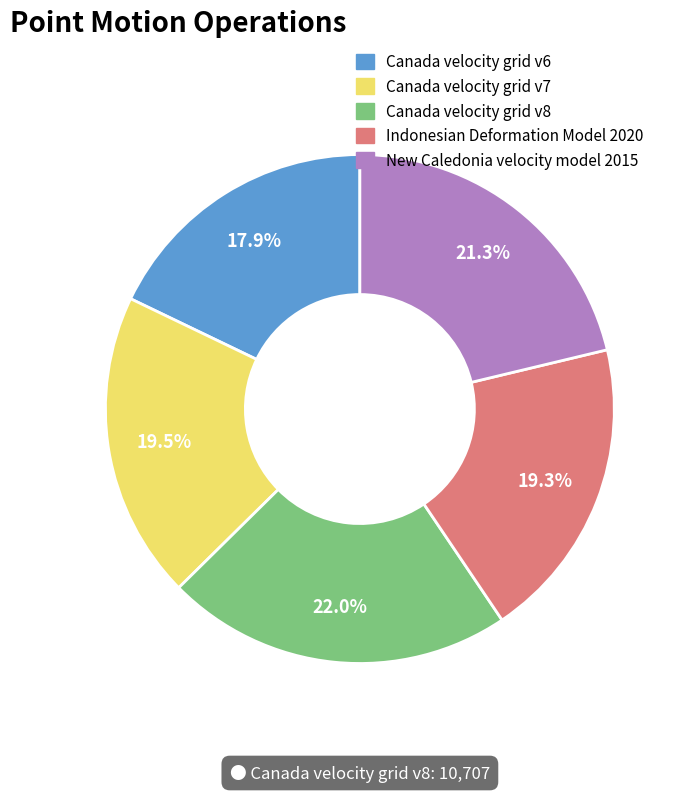

How many segments does this pie chart have?

5